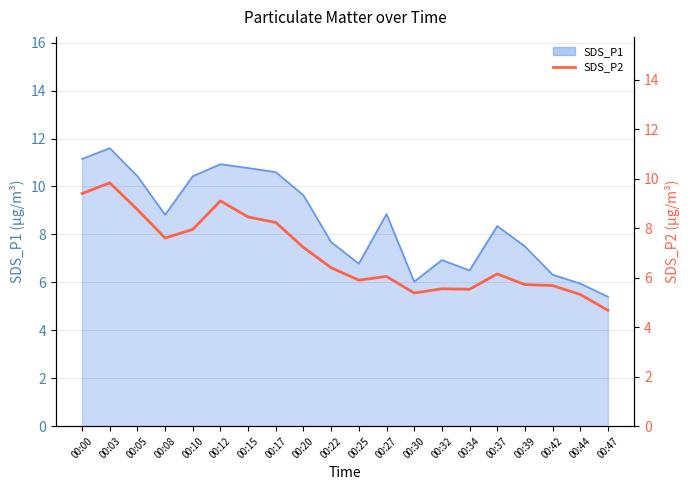

At which category does the data reach its first local peak?

00:03